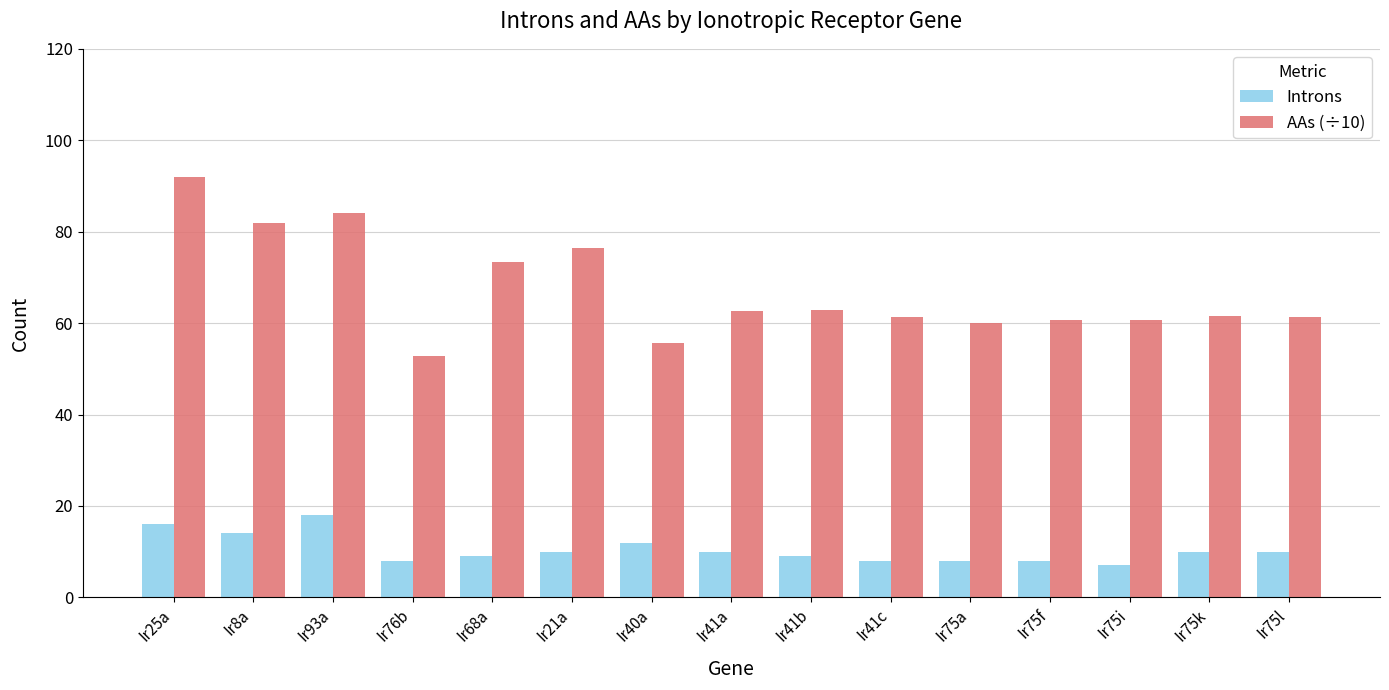

At how many categories does at least one series exceed 28?

15